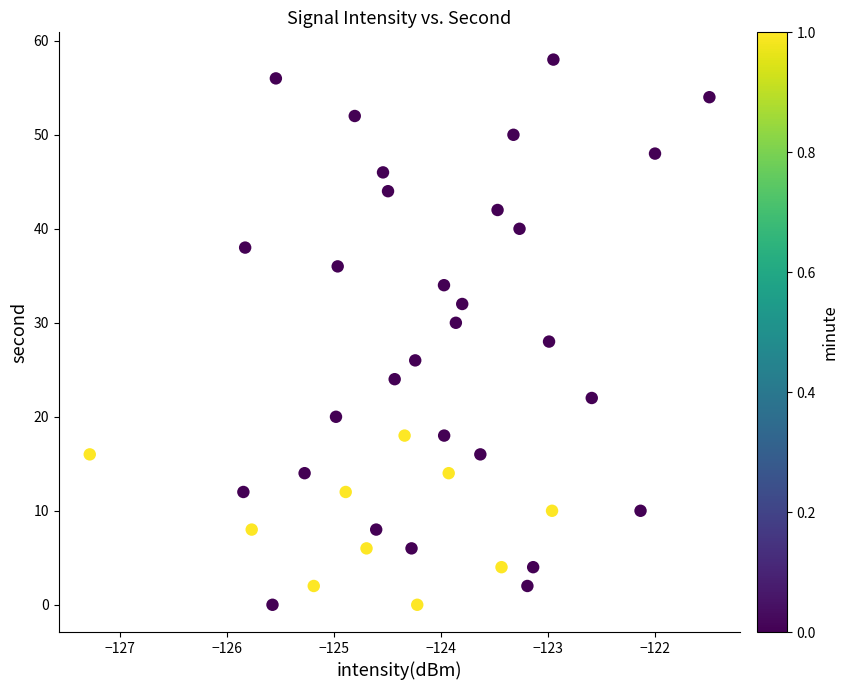

What is the range of Y values (max minus min)?

58